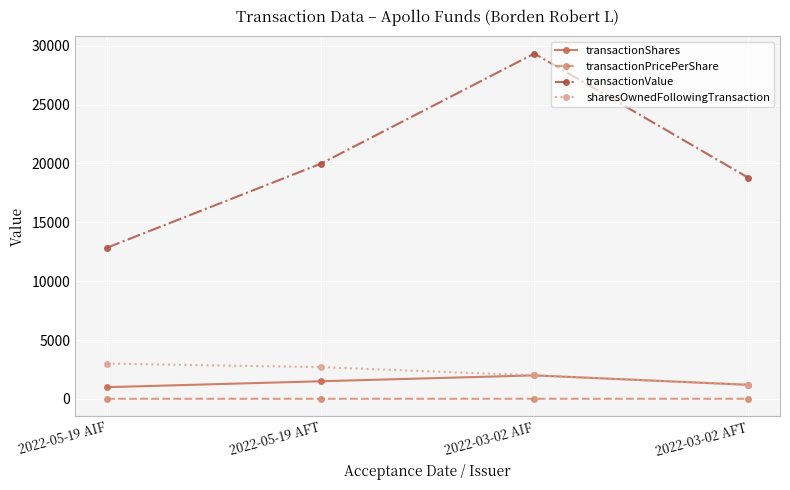

Rank the series at 2022-05-19 AIF from highest to lowest value.

transactionValue, sharesOwnedFollowingTransaction, transactionShares, transactionPricePerShare